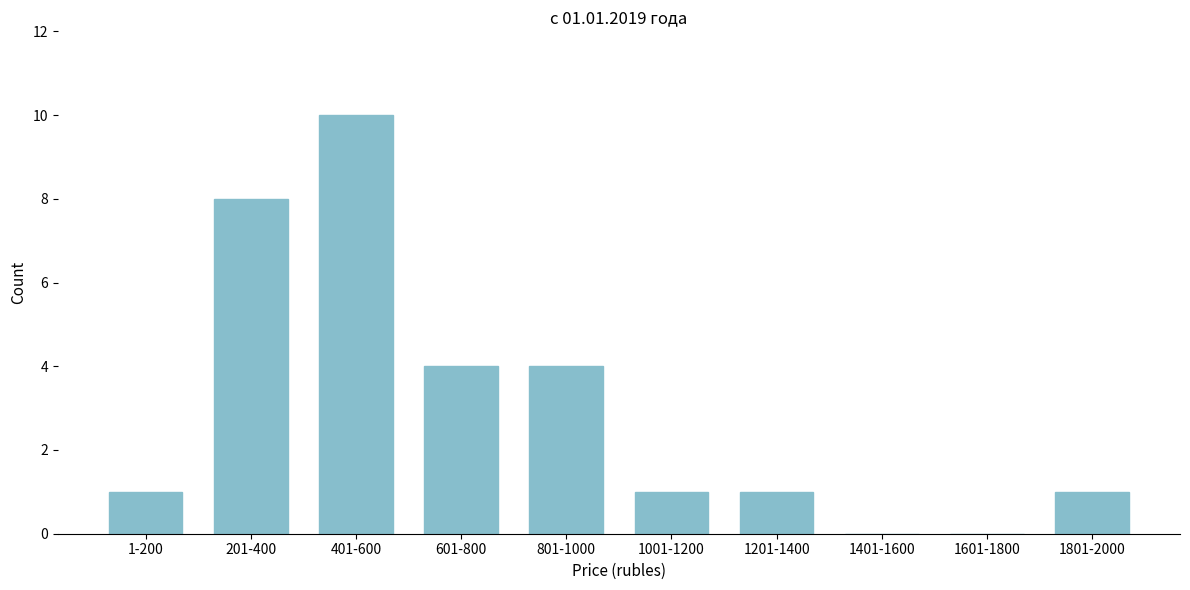

Reading left to right, what are all the values shown in this chart?

1-200=1	201-400=8	401-600=10	601-800=4	801-1000=4	1001-1200=1	1201-1400=1	1401-1600=0	1601-1800=0	1801-2000=1